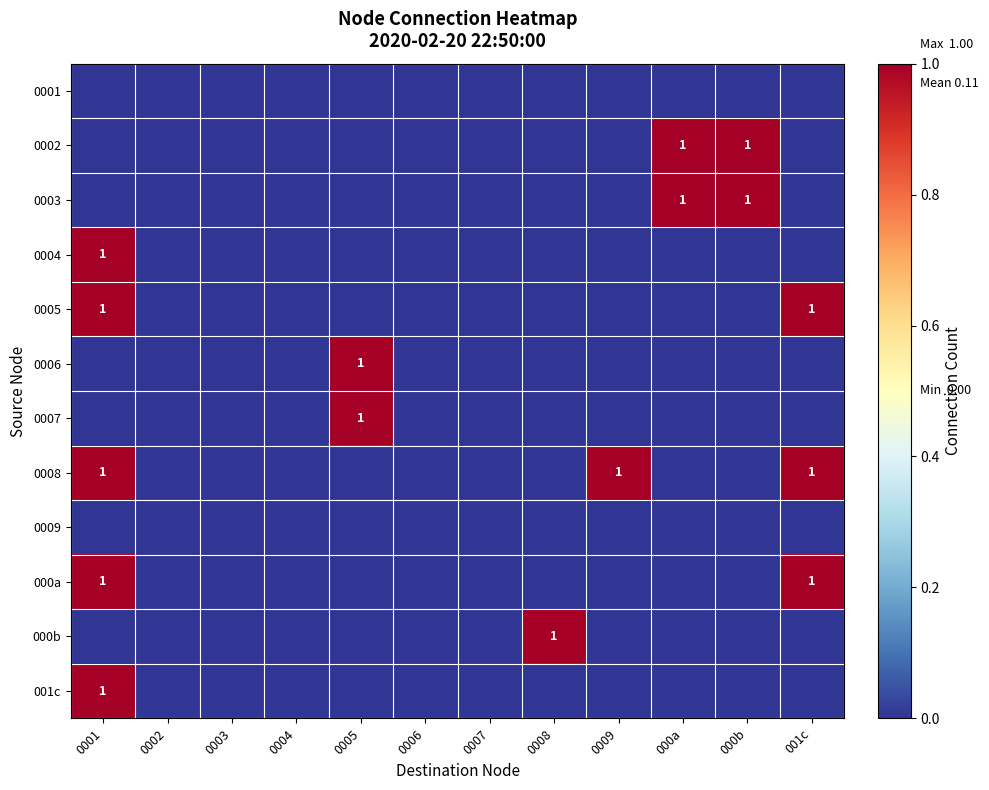

Is it true that 0005 equals 0 at 001c?

False